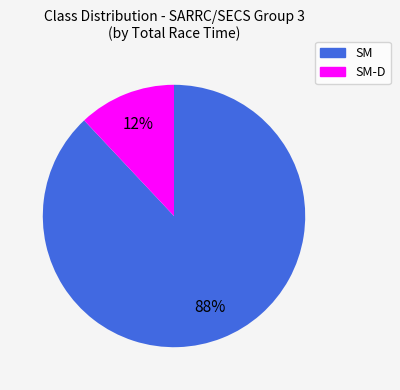

To the nearest percent, what is the difference between the largest and smallest slice percentages?

76%